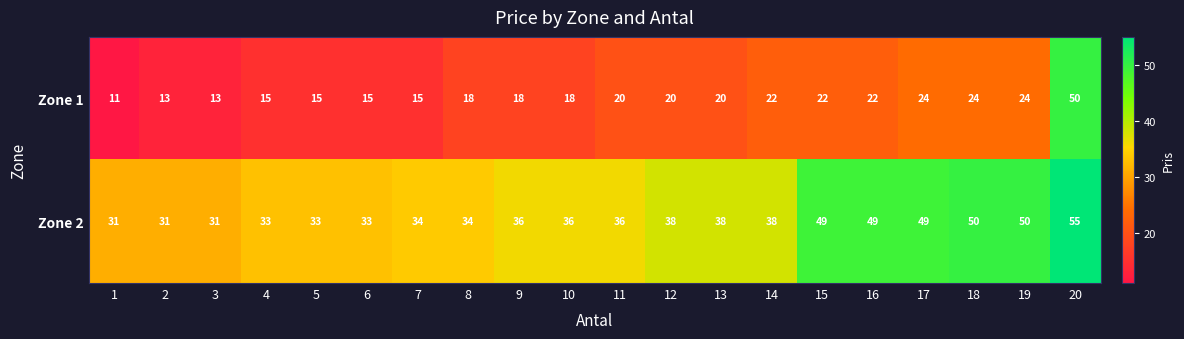

What is the difference between the highest and lowest values at 5?

18